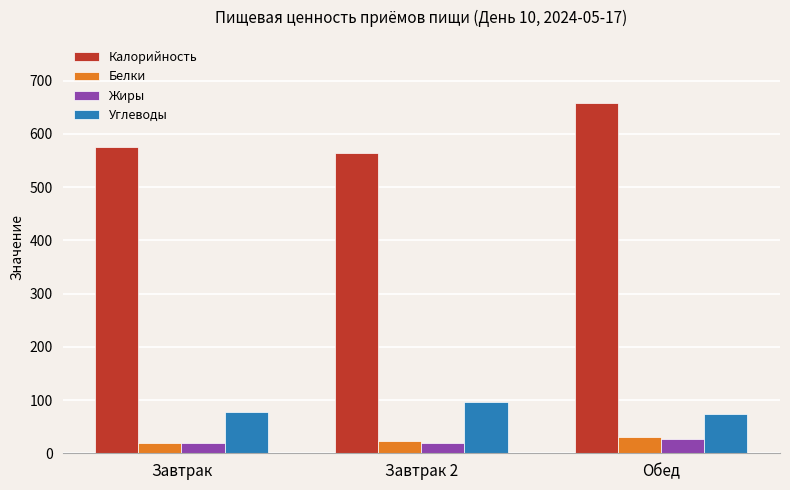

At which category is the sum across all series the highest?

Обед